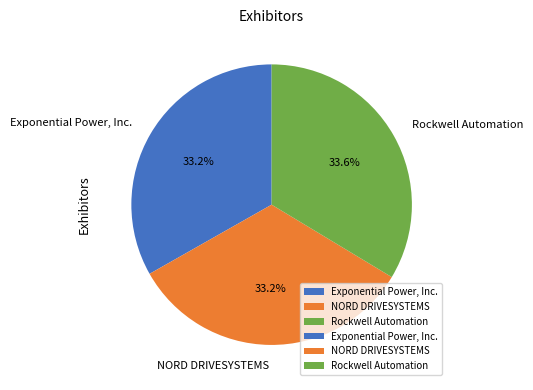

Is the sum of Exponential Power, Inc. and Rockwell Automation greater than half?

Yes